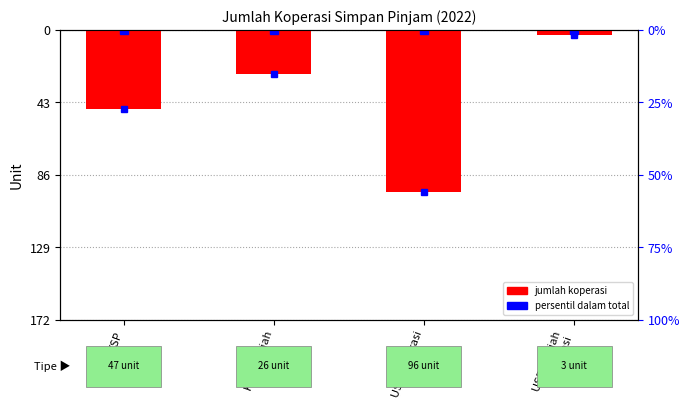

Reading right to left, transcribe all the data shown in this chart.

USP Syariah
Koperasi=-0.0	USP Koperasi=-0.6	KSP Syariah=-0.2	KSP=-0.3